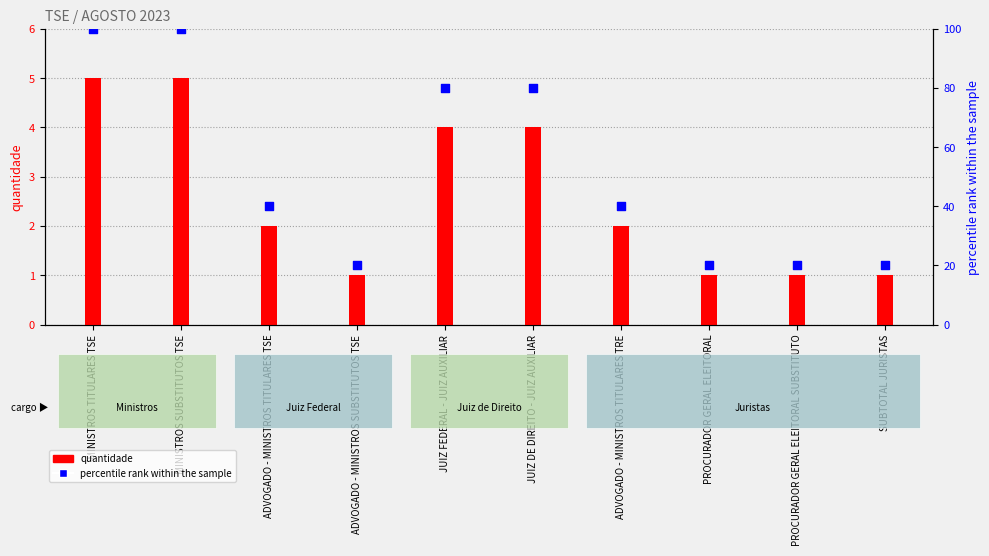

What is the total value across all series at MINISTROS TITULARES TSE?

105